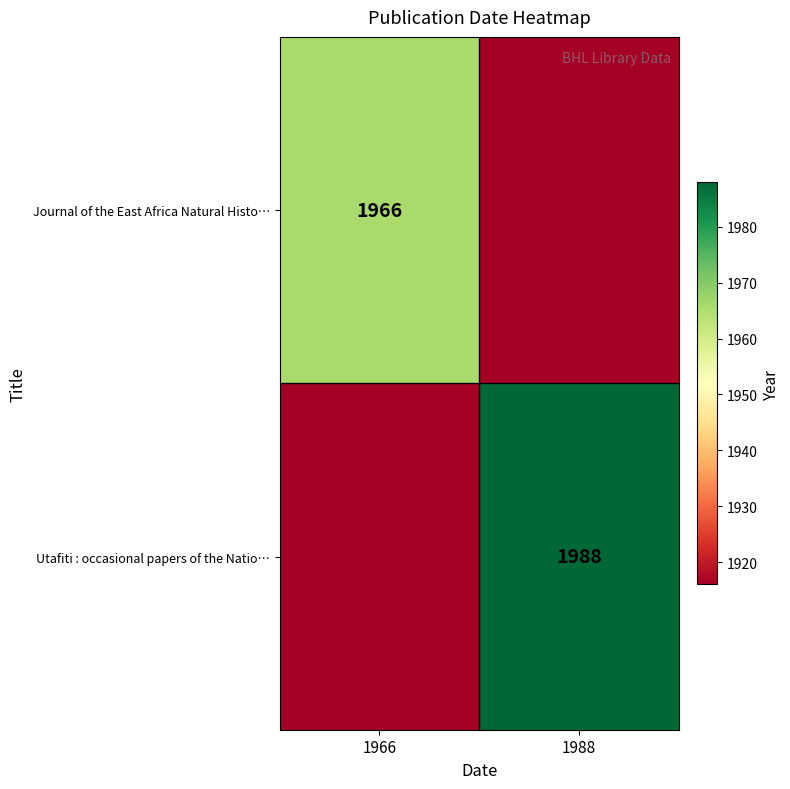

Is the value of Journal of the East Africa Natural Histo… at 1966 greater than the value of Utafiti : occasional papers of the Natio… at 1988?

No